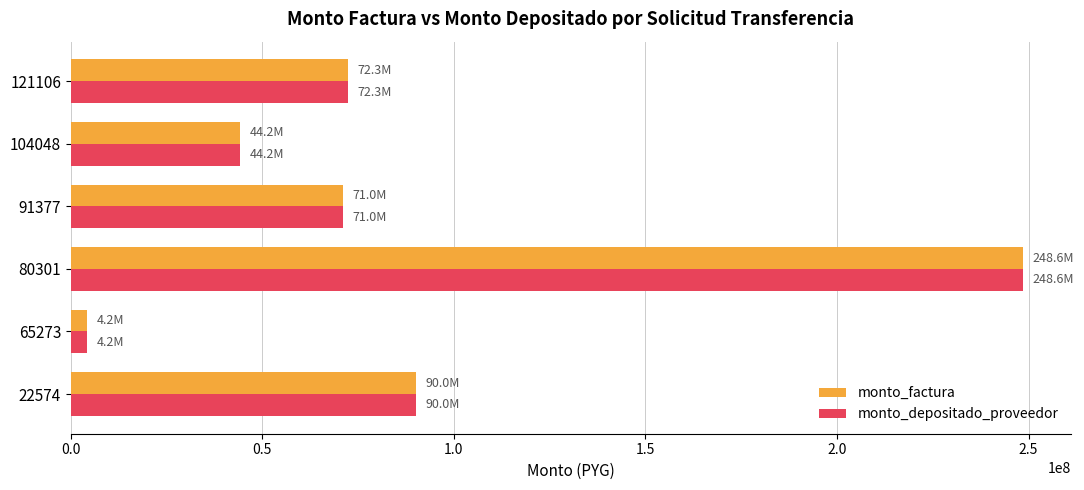

What is the total value across all series at 121106?

144550000